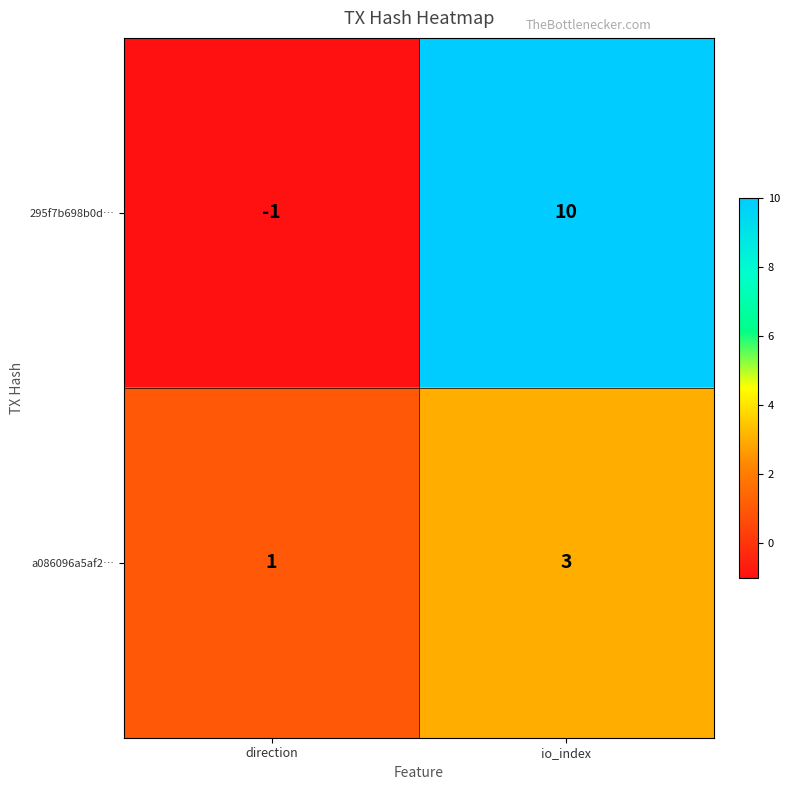

What is the highest value of the a086096a5af2… series?

3